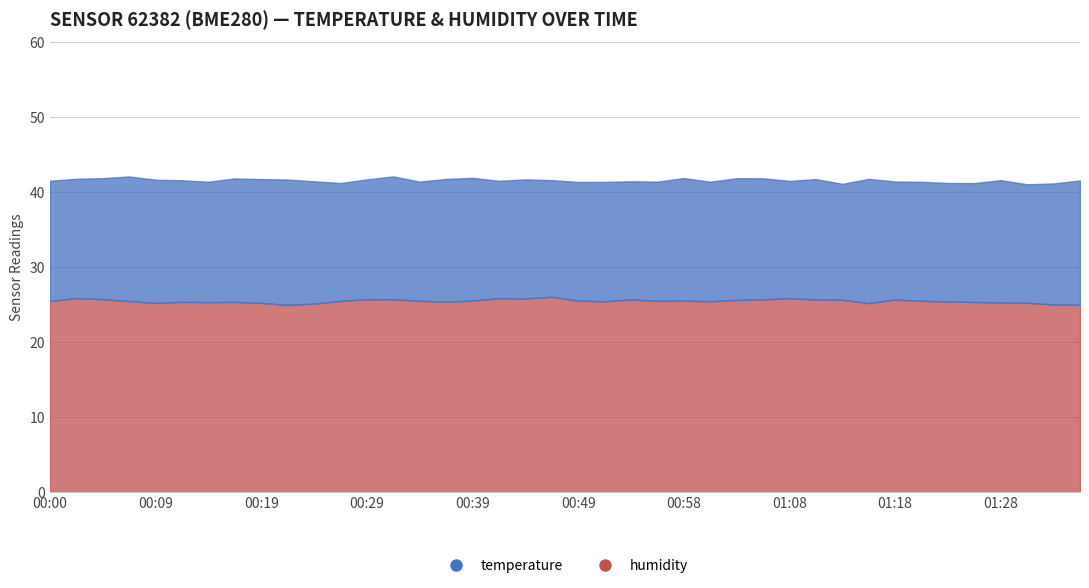

The chart shows a value of 7.0 at 00:07. True or false?

False